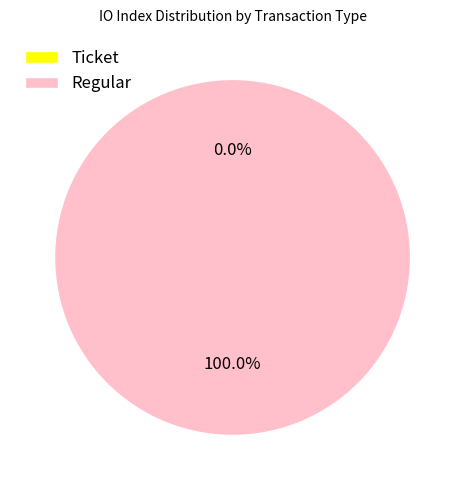

Is it true that Regular is 100% of the pie?

True